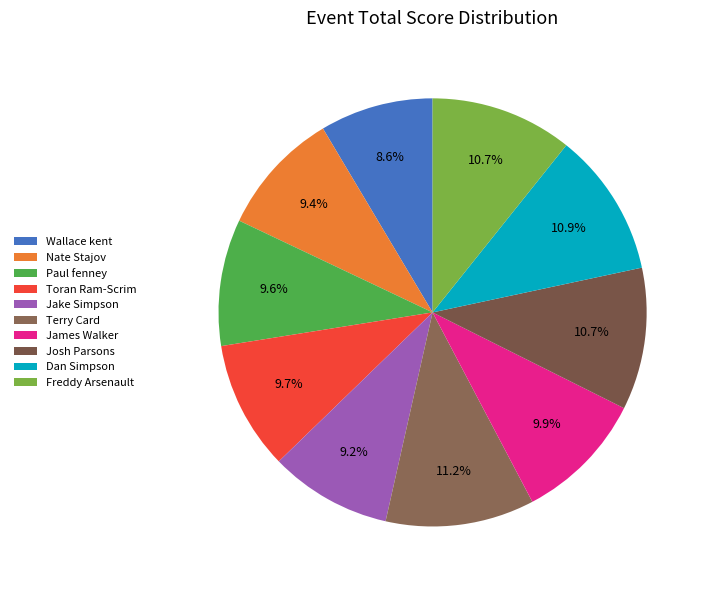

What percentage do Wallace kent and Paul fenney together represent?

18.1%